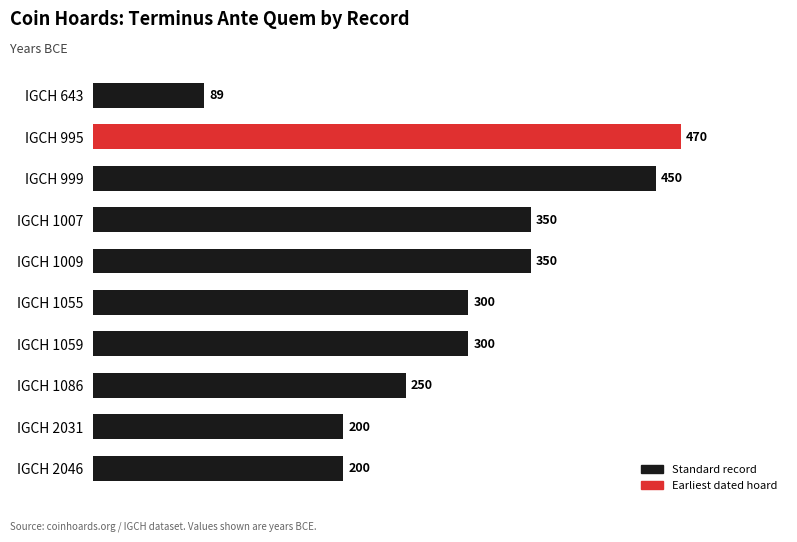

What is the sum of all values?

2959